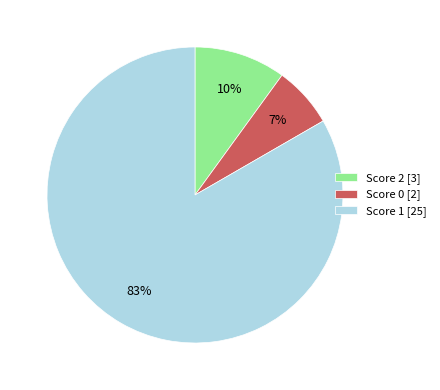

How many segments does this pie chart have?

3